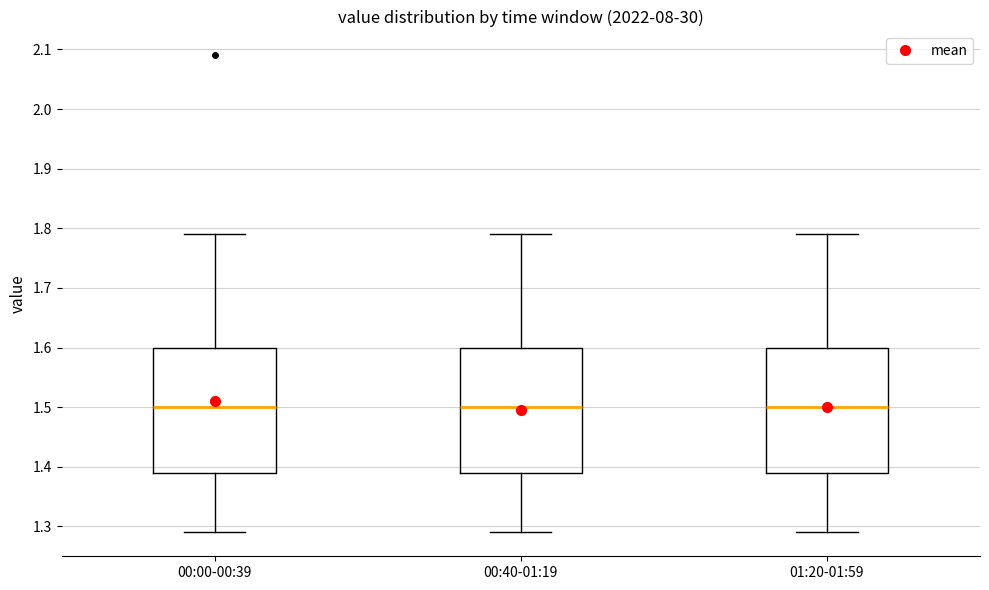

Reading left to right, read every box against the y-axis: the position of its median line, the range the box covers, and the ends of its whiskers. The values are not printed on the chart, so give them approximately, as read against the axis.

00:00-00:39: median 1.50, box 1.39 to 1.60, whiskers 1.29 to 1.79
00:40-01:19: median 1.50, box 1.39 to 1.60, whiskers 1.29 to 1.79
01:20-01:59: median 1.50, box 1.39 to 1.60, whiskers 1.29 to 1.79